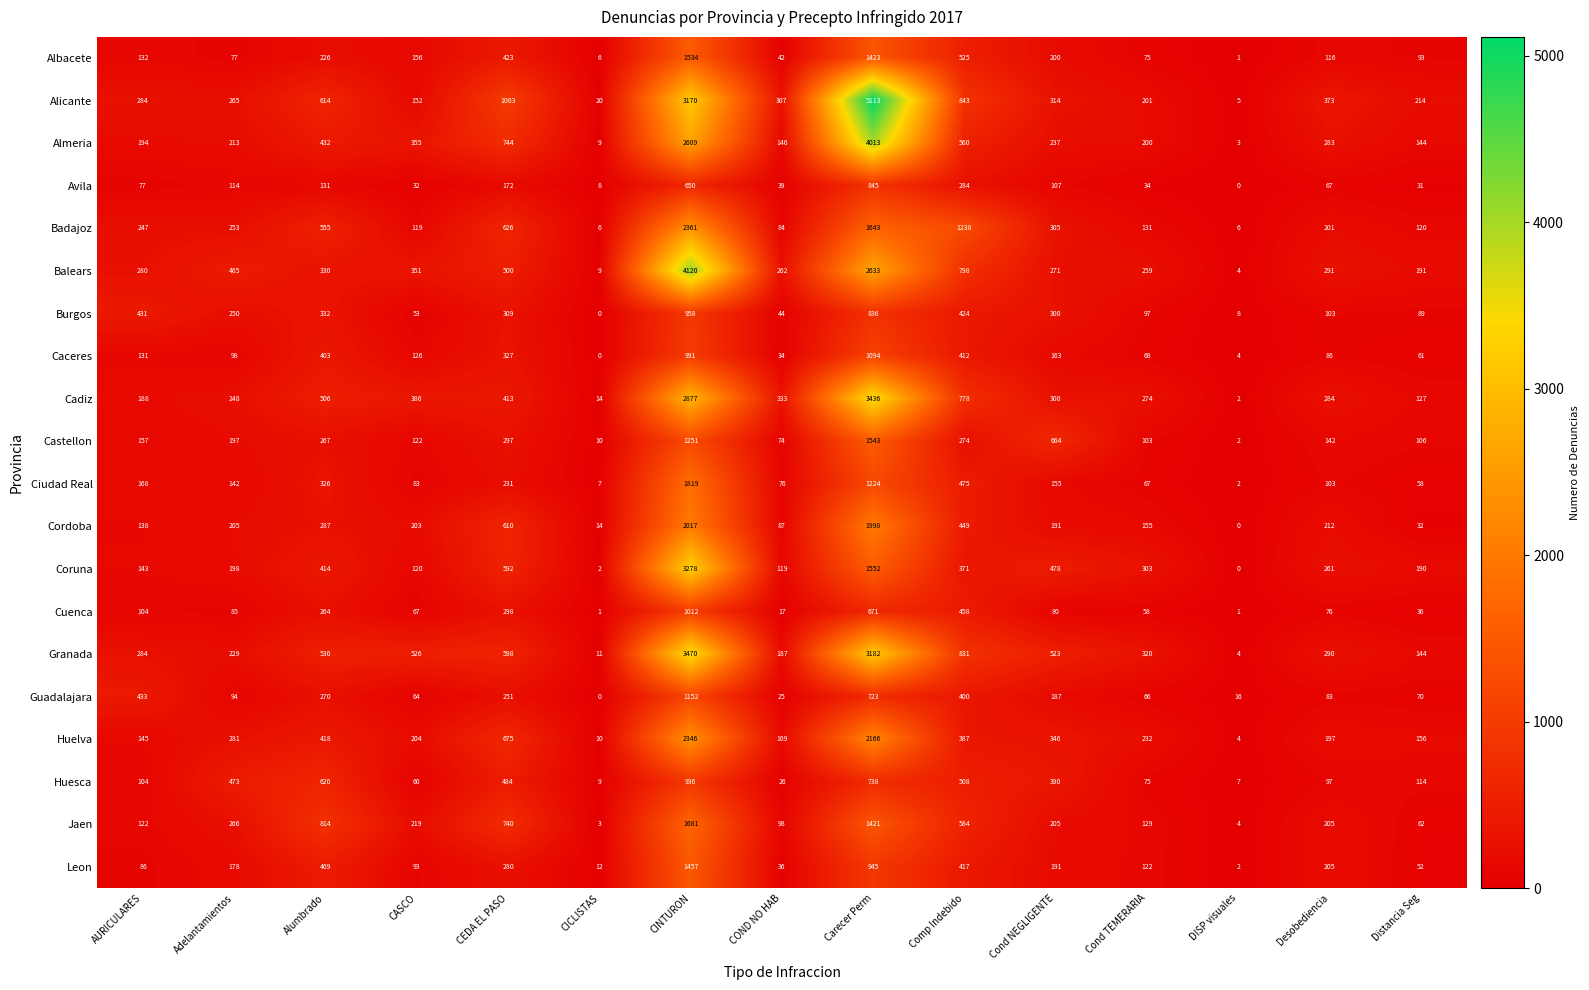

Which series has the widest spread of values?

Alicante